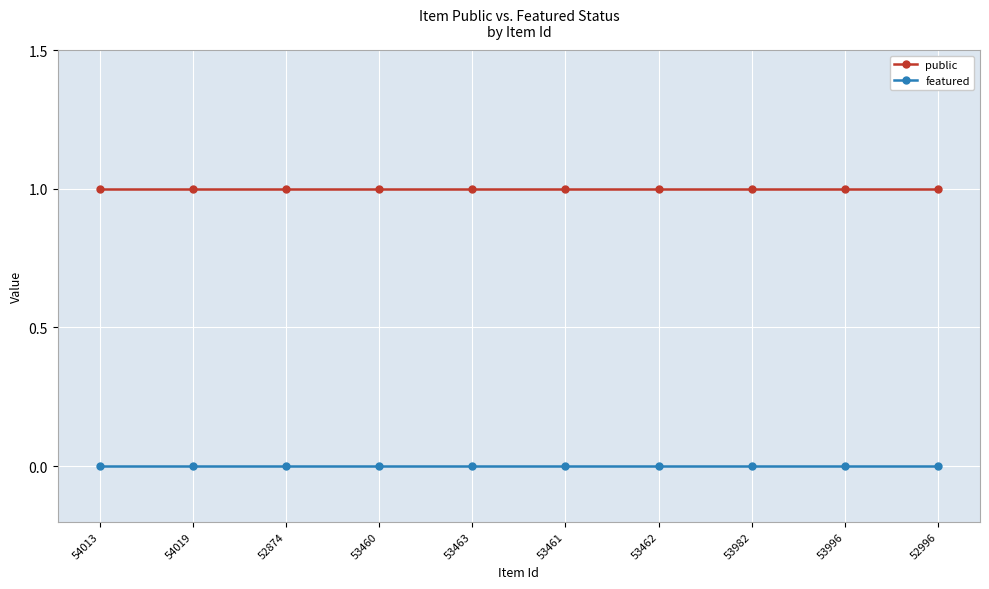

What is the value of the public point at the 8th from the left?

1